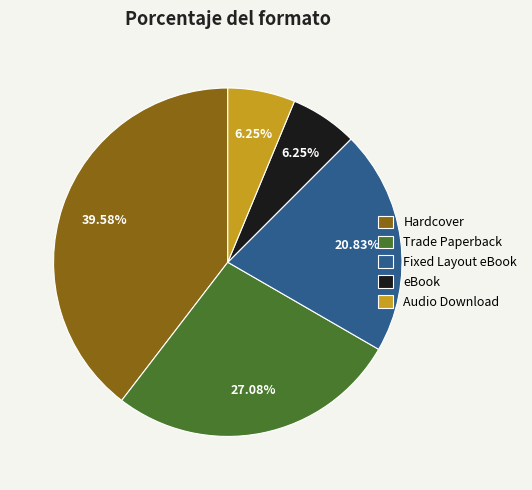

What is the largest slice in the pie chart?

Hardcover